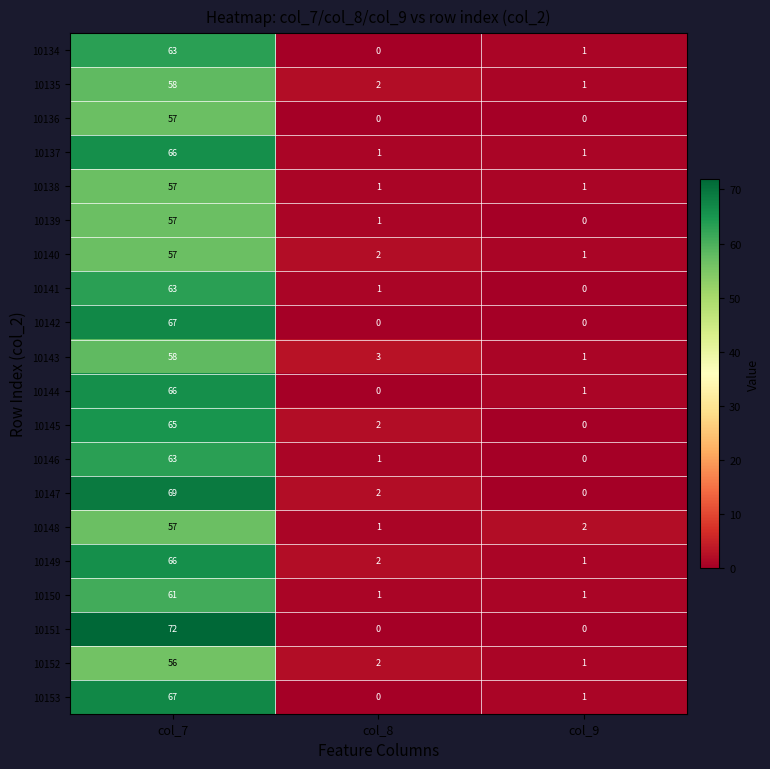

What is the sum of all 10137 values?

68